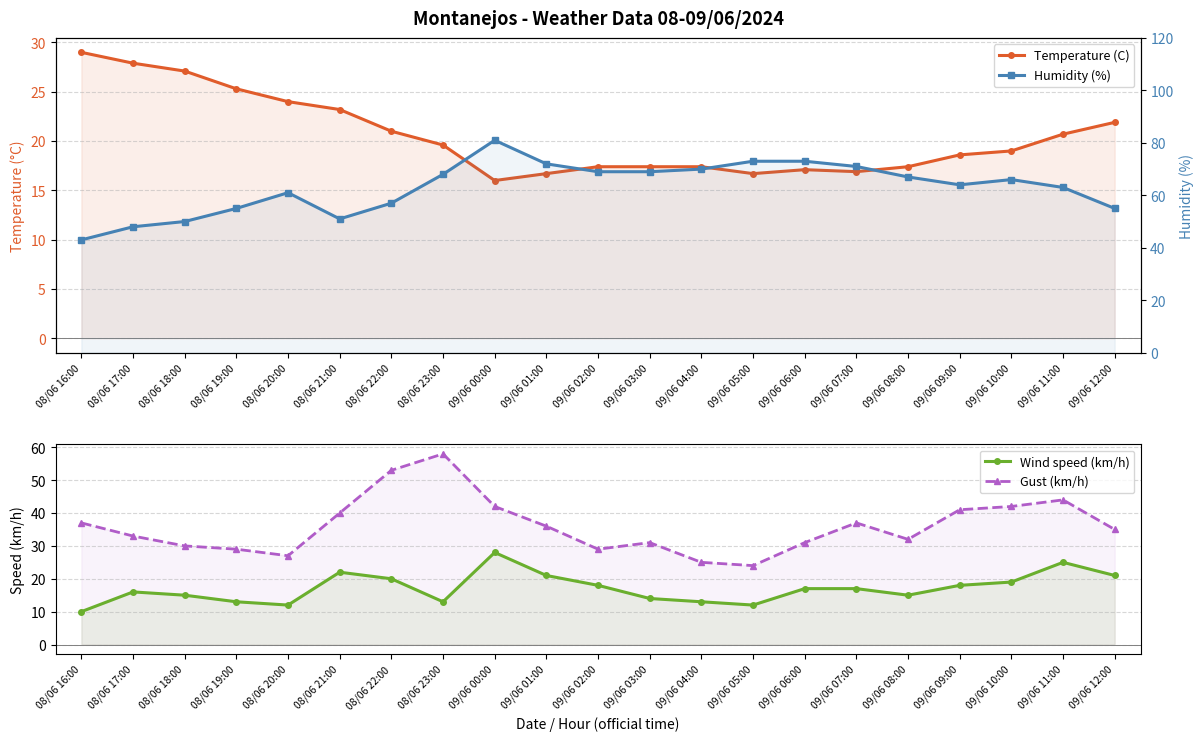

Rank the series at 09/06 07:00 from lowest to highest value.

Temperature (C), Wind speed (km/h), Gust (km/h), Humidity (%)